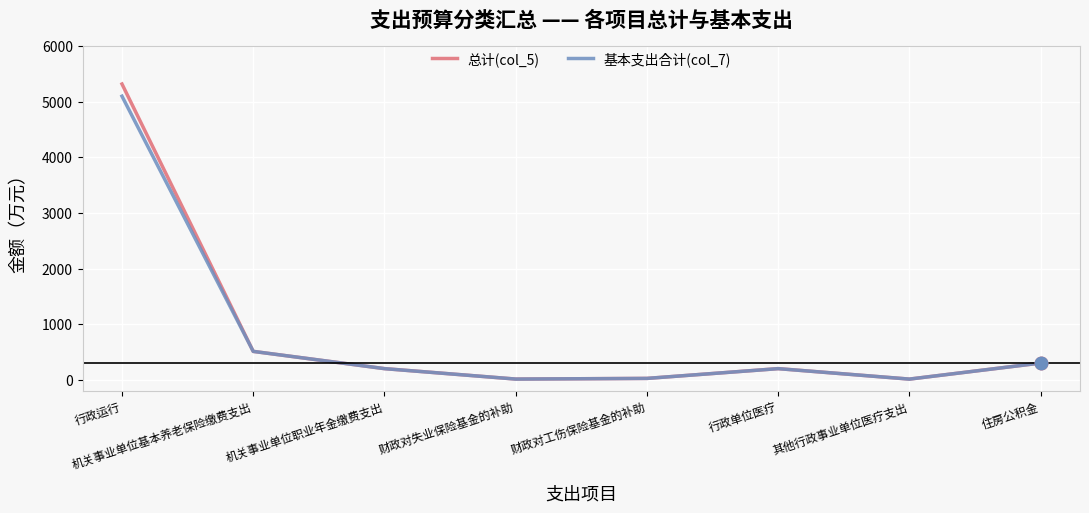

Which series has the largest range (max minus min)?

总计(col_5)